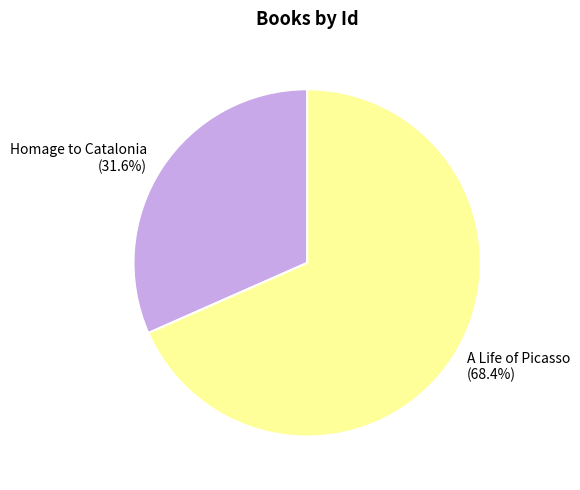

Which has a higher value, Homage to Catalonia or A Life of Picasso?

A Life of Picasso